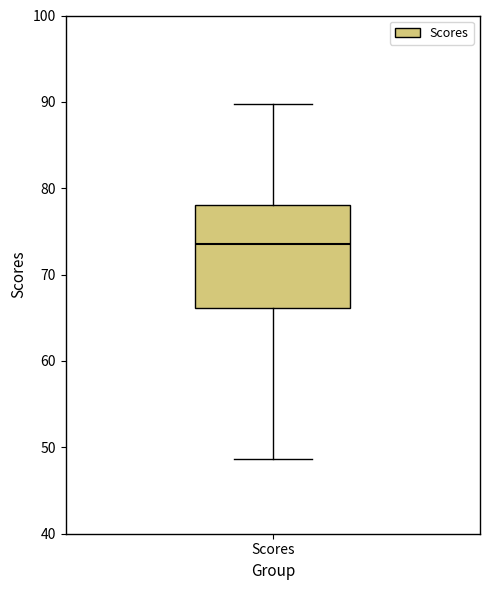

Transcribe this box plot: give where the median line is, the range the box spans, and where the two whiskers end, as read against the y-axis. The values are not printed on the chart, so give them approximately, as read against the axis.

median 74, box 66 to 78, whiskers 49 to 90